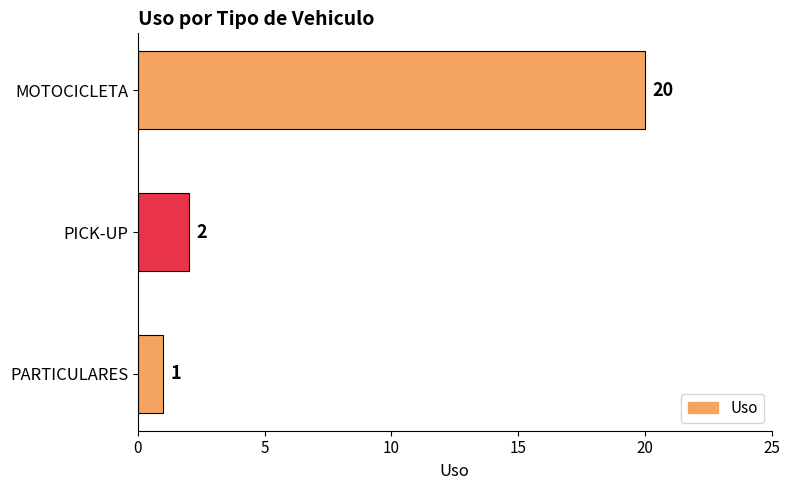

The value at PICK-UP is 2. True or false?

True